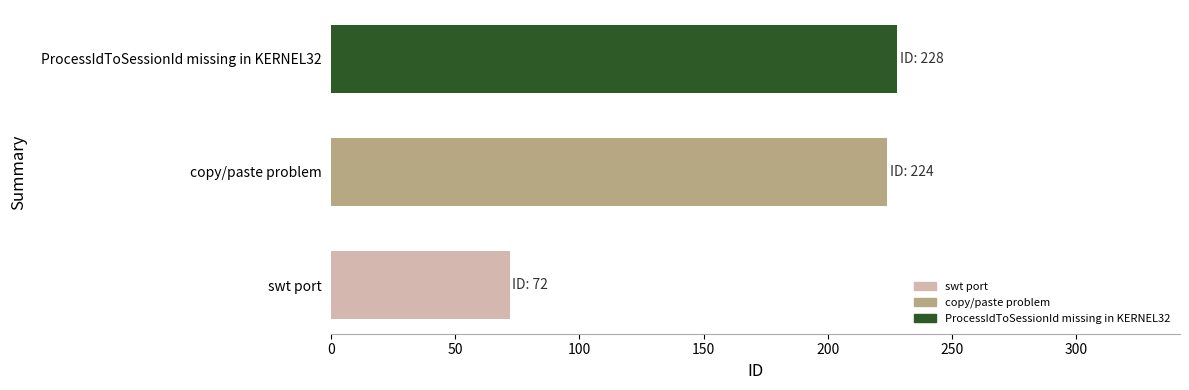

What value does the data have at copy/paste problem, to the nearest 50?

200